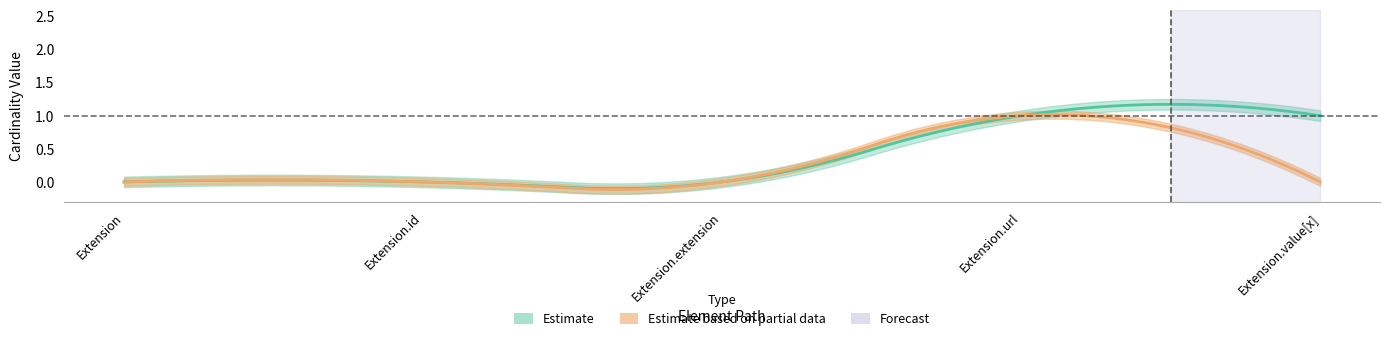

What position from the left is Extension.extension?

3